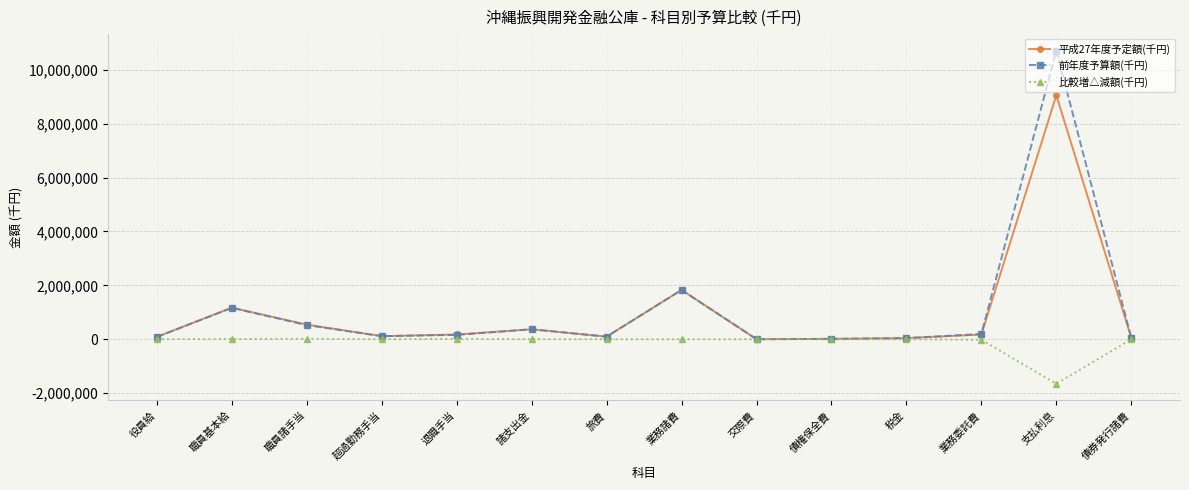

Is it true that 平成27年度予定額(千円) equals 173406 at 業務委託費?

True